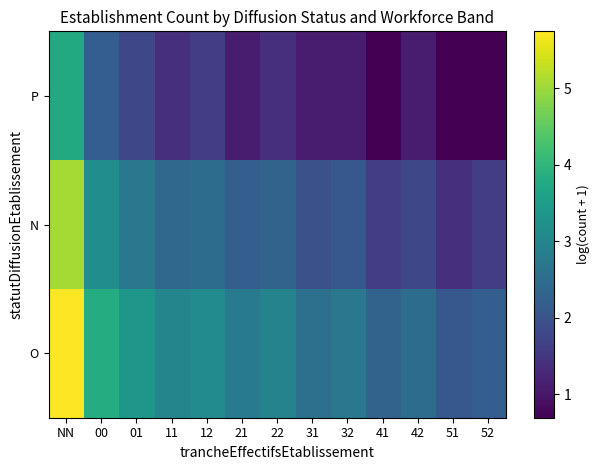

Rank the series by their maximum value, from lowest to highest.

P, N, O